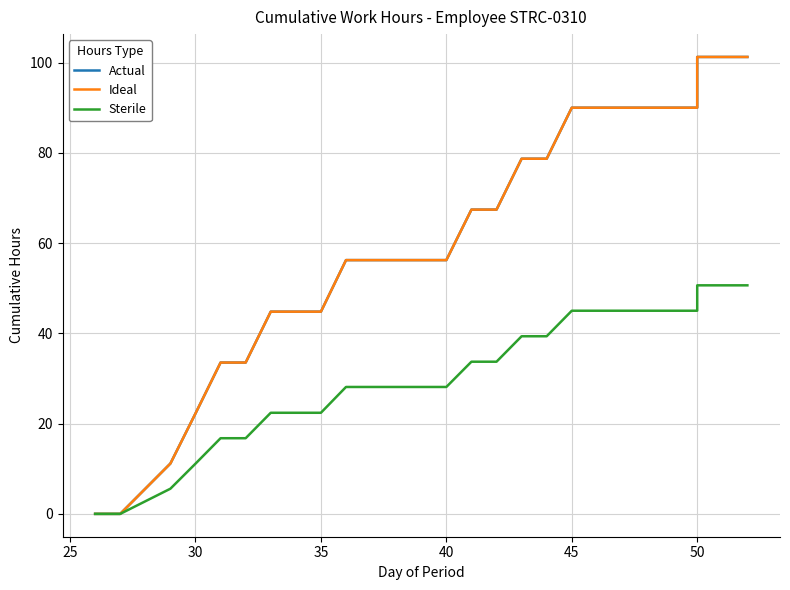

How many values in Sterile are above zero?

24